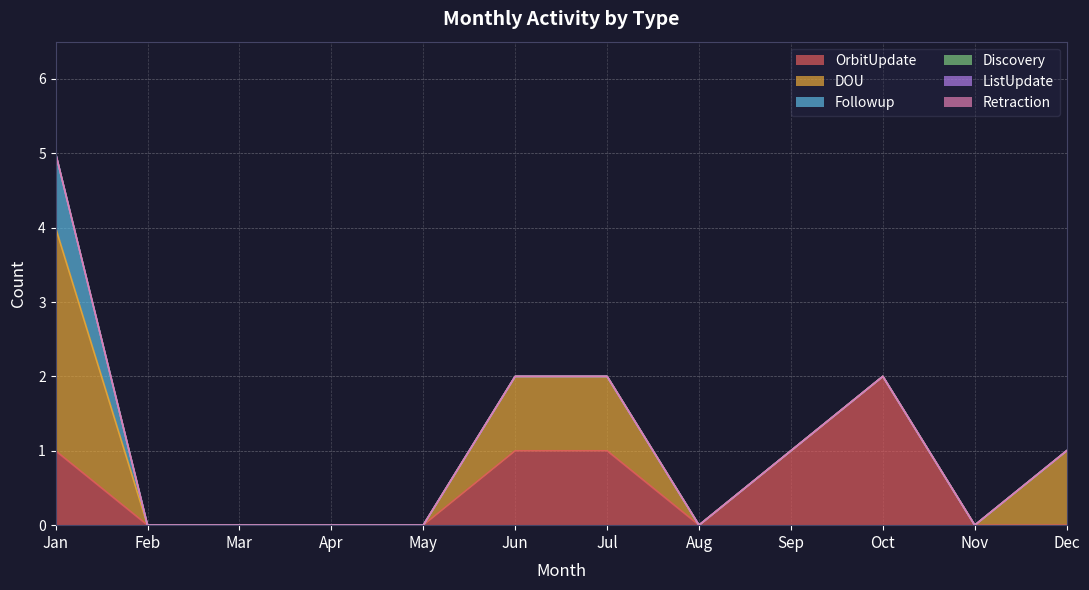

Reading left to right, what are all the values shown in this chart?

OrbitUpdate: 1	0	0	0	0	1	1	0	1	2	0	0
DOU: 3	0	0	0	0	1	1	0	0	0	0	1
Followup: 1	0	0	0	0	0	0	0	0	0	0	0
Discovery: 0	0	0	0	0	0	0	0	0	0	0	0
ListUpdate: 0	0	0	0	0	0	0	0	0	0	0	0
Retraction: 0	0	0	0	0	0	0	0	0	0	0	0